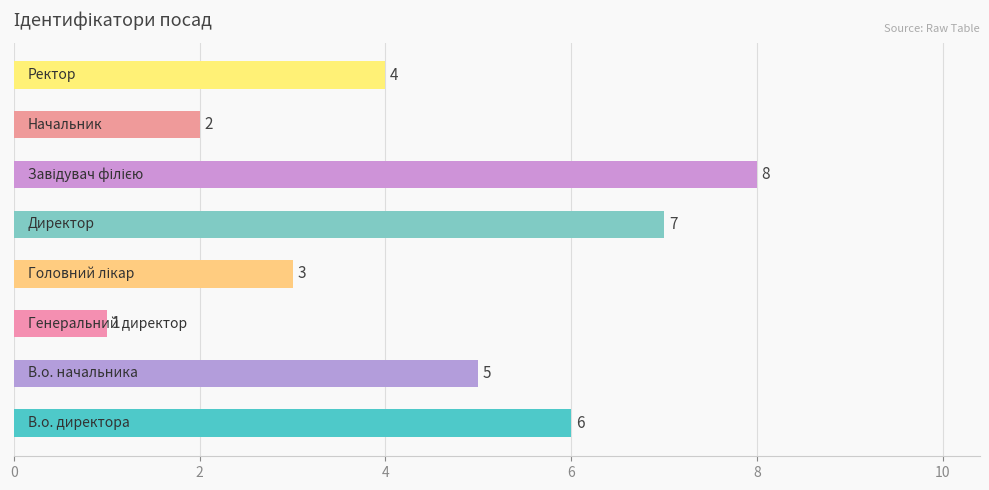

What is the greatest value displayed?

8